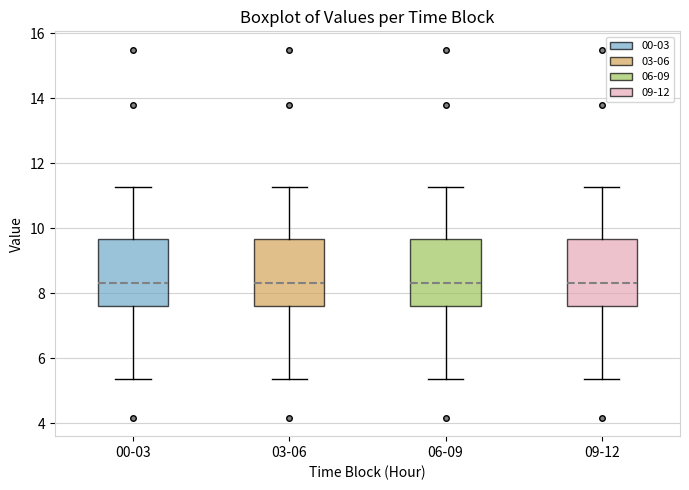

Reading left to right, transcribe this box plot: for each box, give where its median line is, the range the box spans, and where its two whiskers end, as read against the y-axis. The values are not printed on the chart, so give them approximately, as read against the axis.

00-03: median 8.4, box 7.6 to 9.6, whiskers 5.4 to 11.2
03-06: median 8.4, box 7.6 to 9.6, whiskers 5.4 to 11.2
06-09: median 8.4, box 7.6 to 9.6, whiskers 5.4 to 11.2
09-12: median 8.4, box 7.6 to 9.6, whiskers 5.4 to 11.2